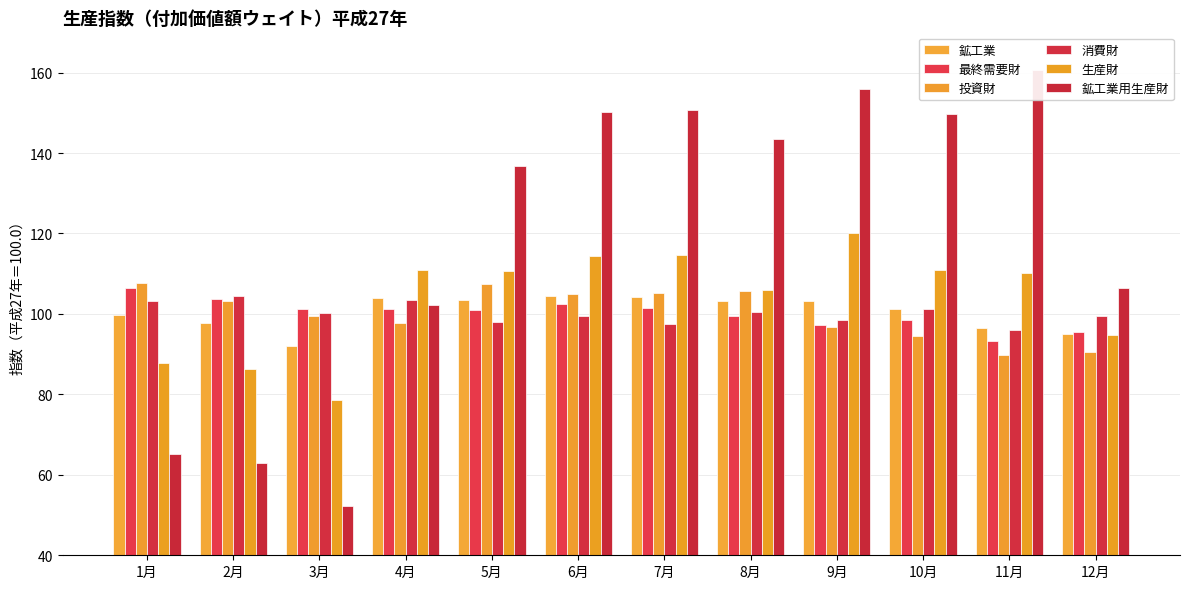

Is it true that 最終需要財 equals 101.4 at 7月?

True